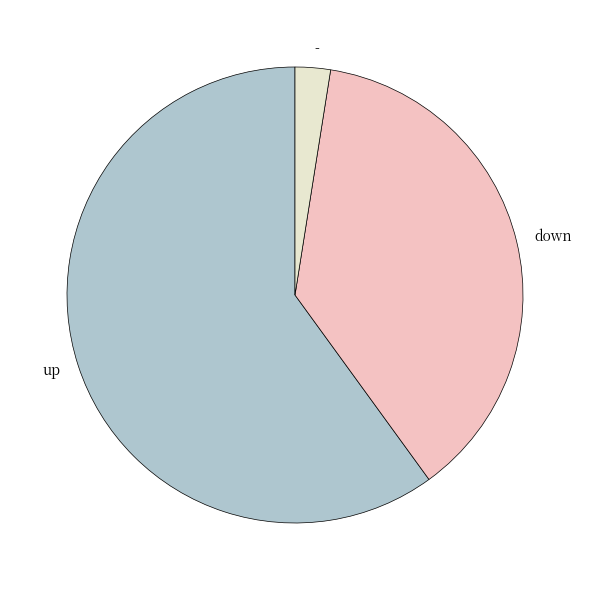

Is - the majority of the pie?

No